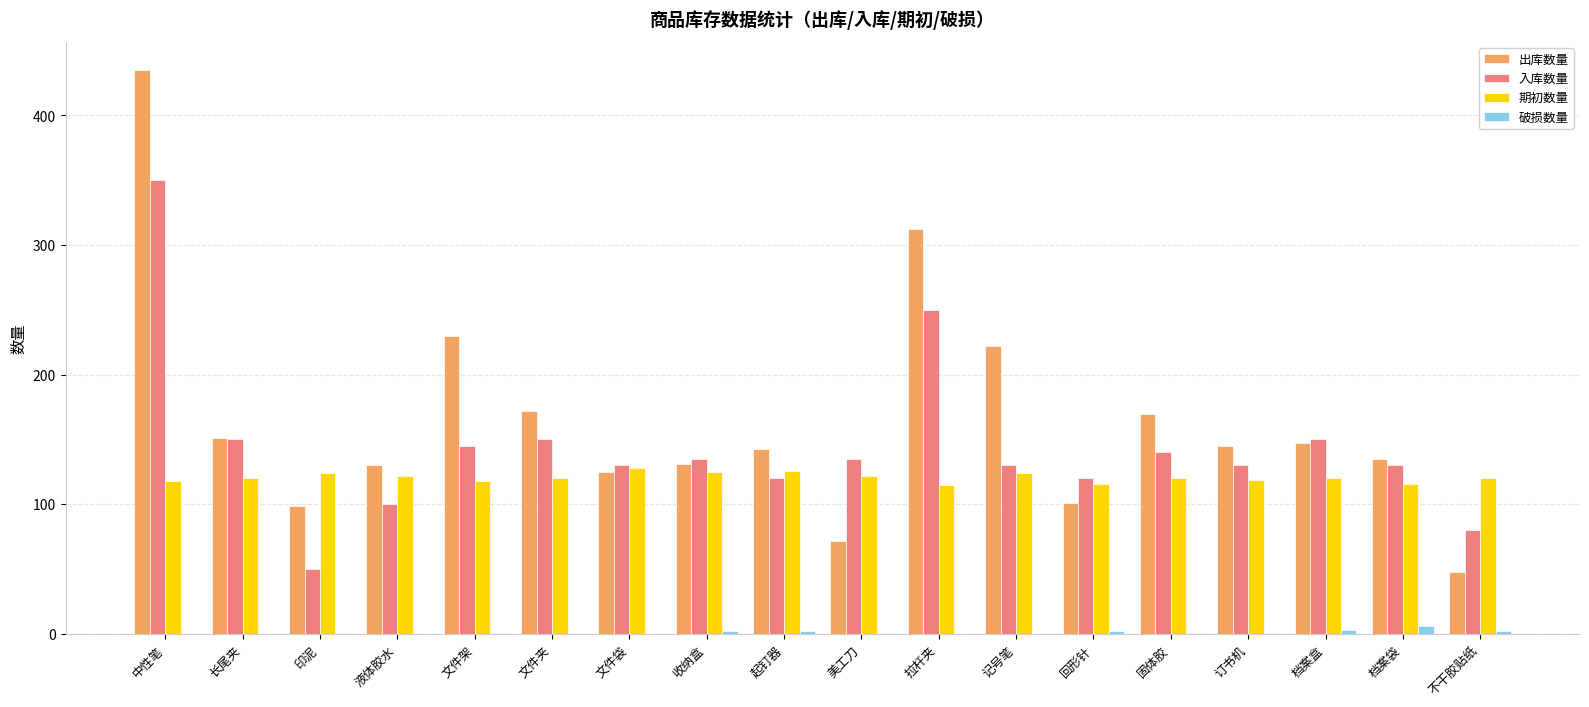

What is the spread (max minus min) of values at 固体胶?

169